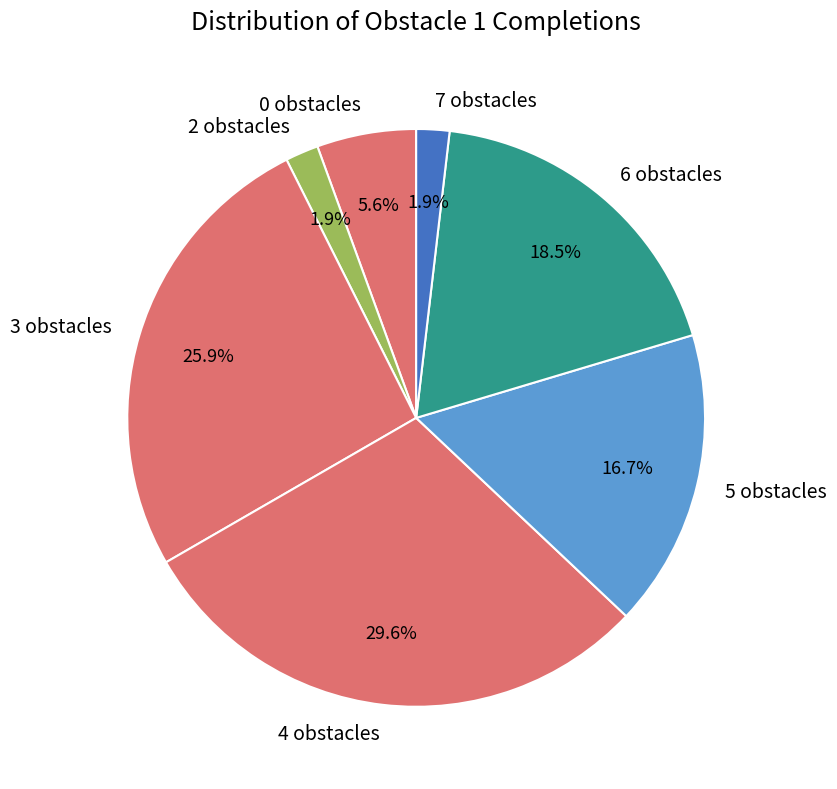

Is it true that 4 obstacles is 44% of the pie?

False